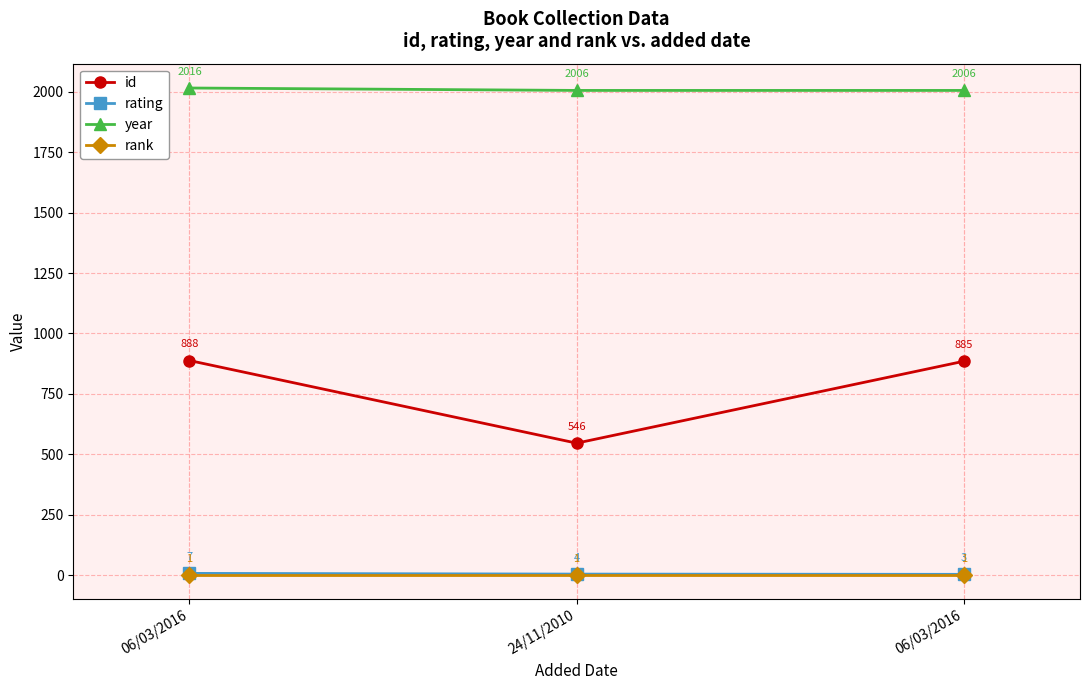

What is the minimum value shown in the chart?

1